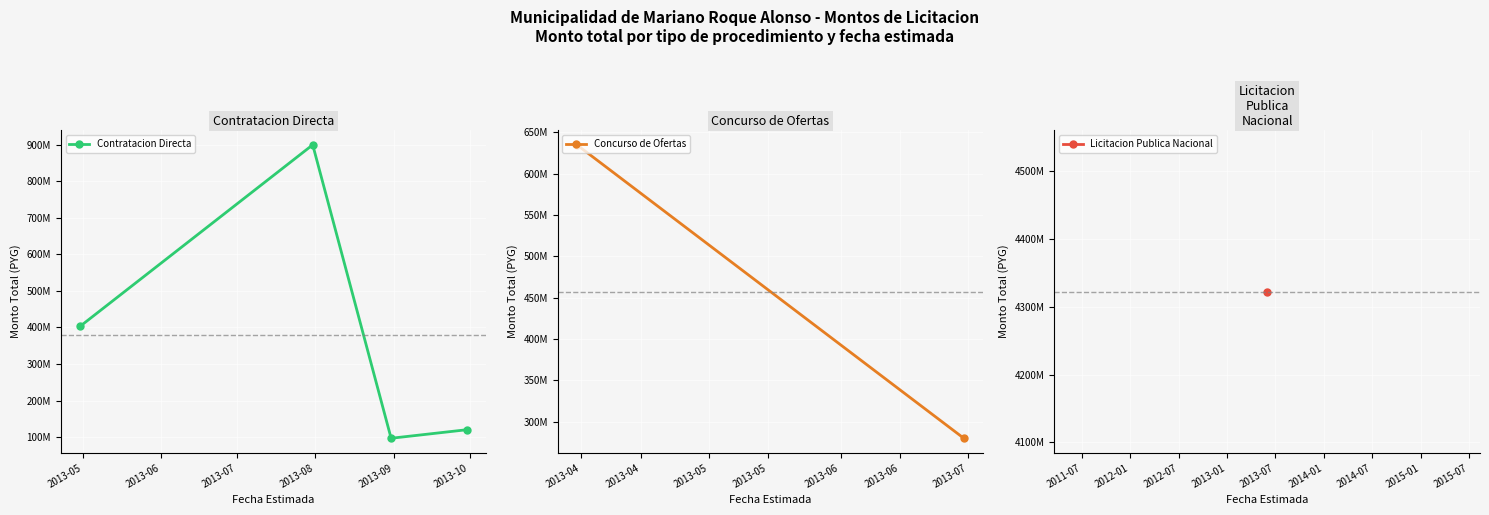

Does the chart display data point markers on the line(s)?

Yes